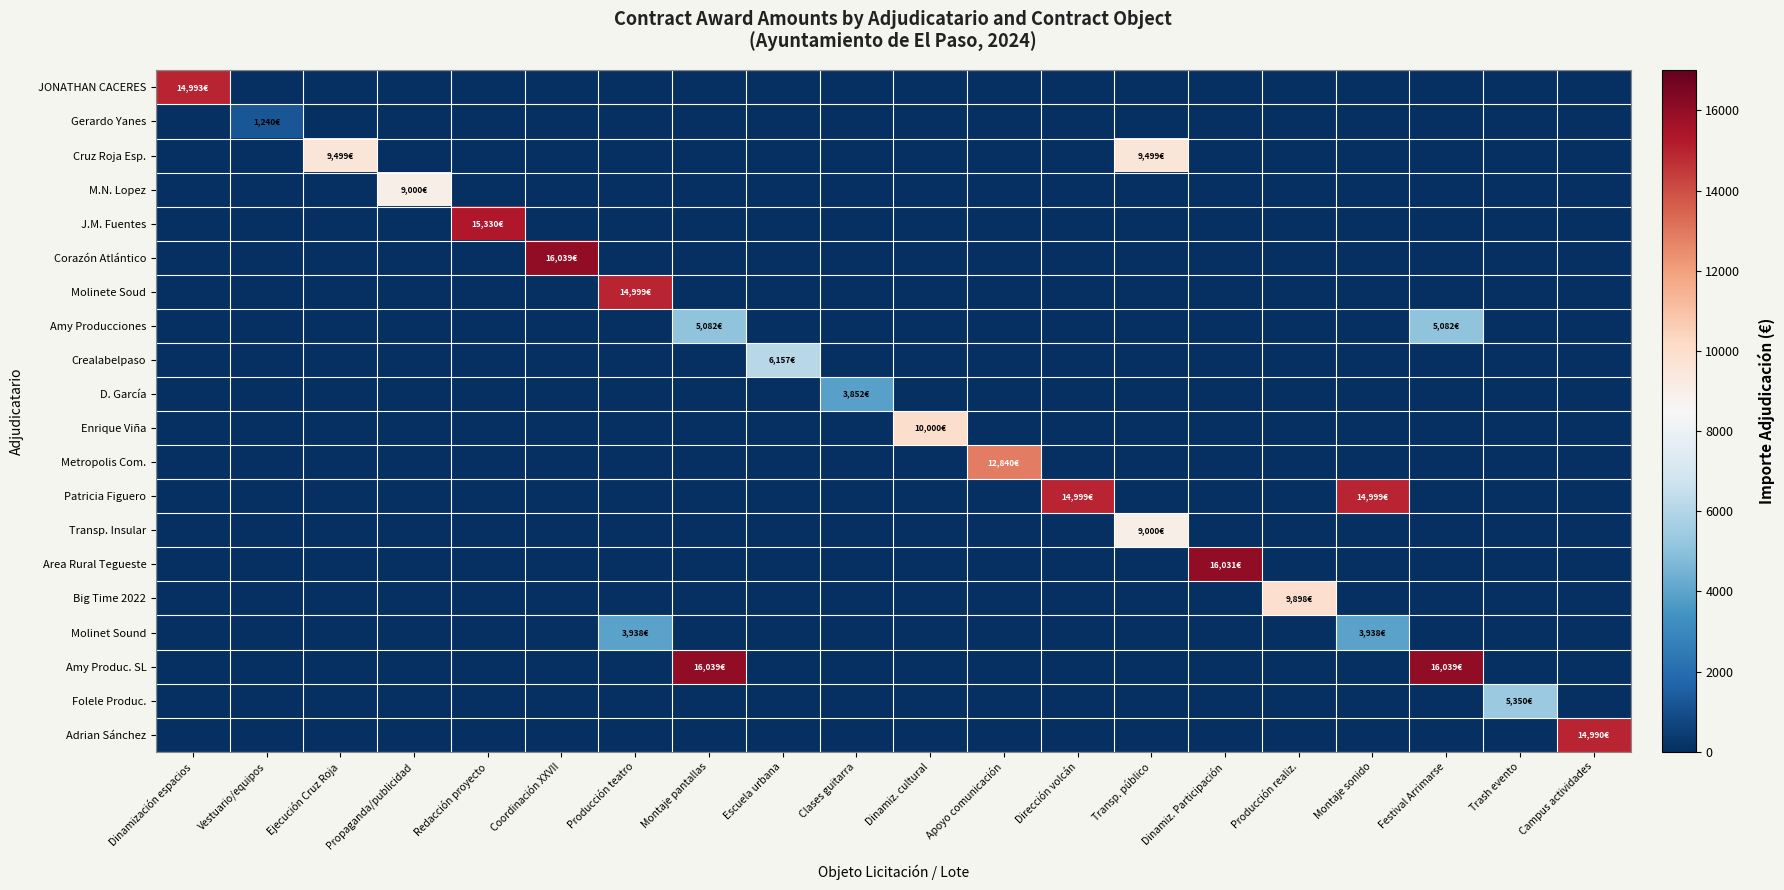

Rank the series by their maximum value, from highest to lowest.

Corazón Atlántico, Amy Produc. SL, Area Rural Tegueste, J.M. Fuentes, Molinete Soud, Patricia Figuero, JONATHAN CACERES, Adrian Sánchez, Metropolis Com., Enrique Viña, Big Time 2022, Cruz Roja Esp., M.N. Lopez, Transp. Insular, Crealabelpaso, Folele Produc., Amy Producciones, Molinet Sound, D. García, Gerardo Yanes